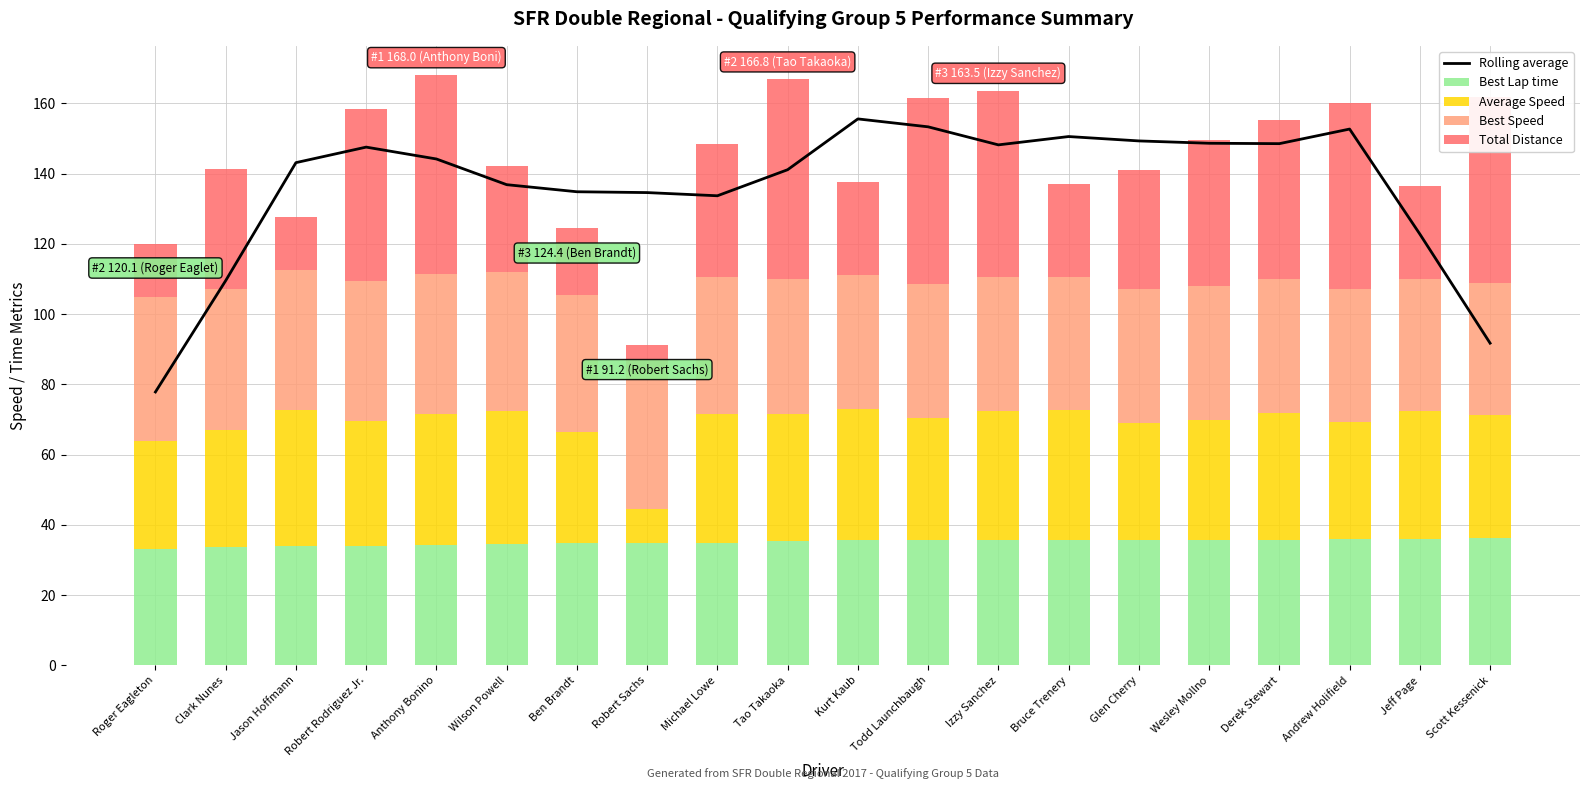

What is the minimum value shown in the chart?

7.6